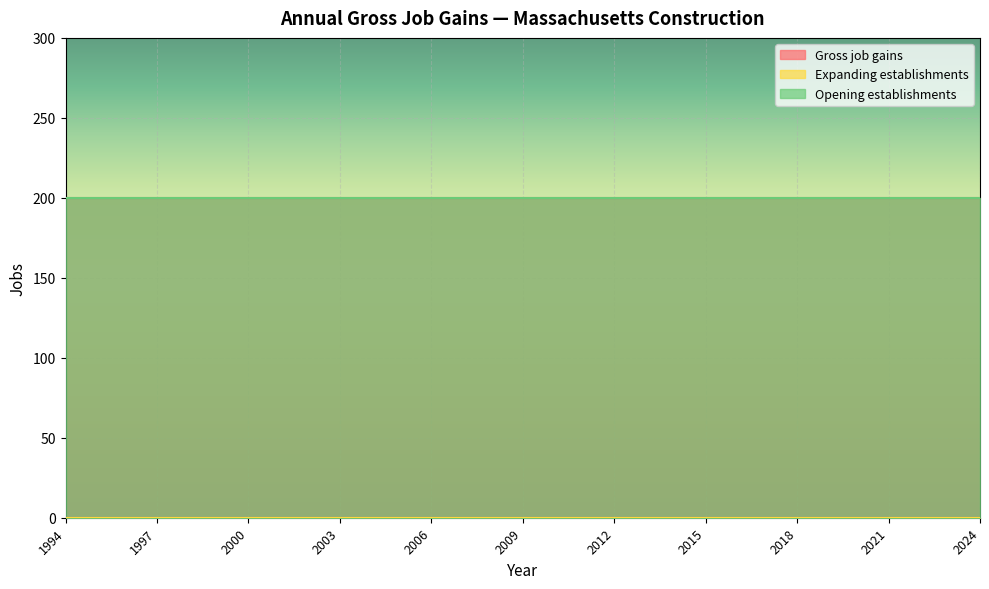

List the series in order of their peak value, lowest first.

Expanding establishments, Gross job gains, Opening establishments